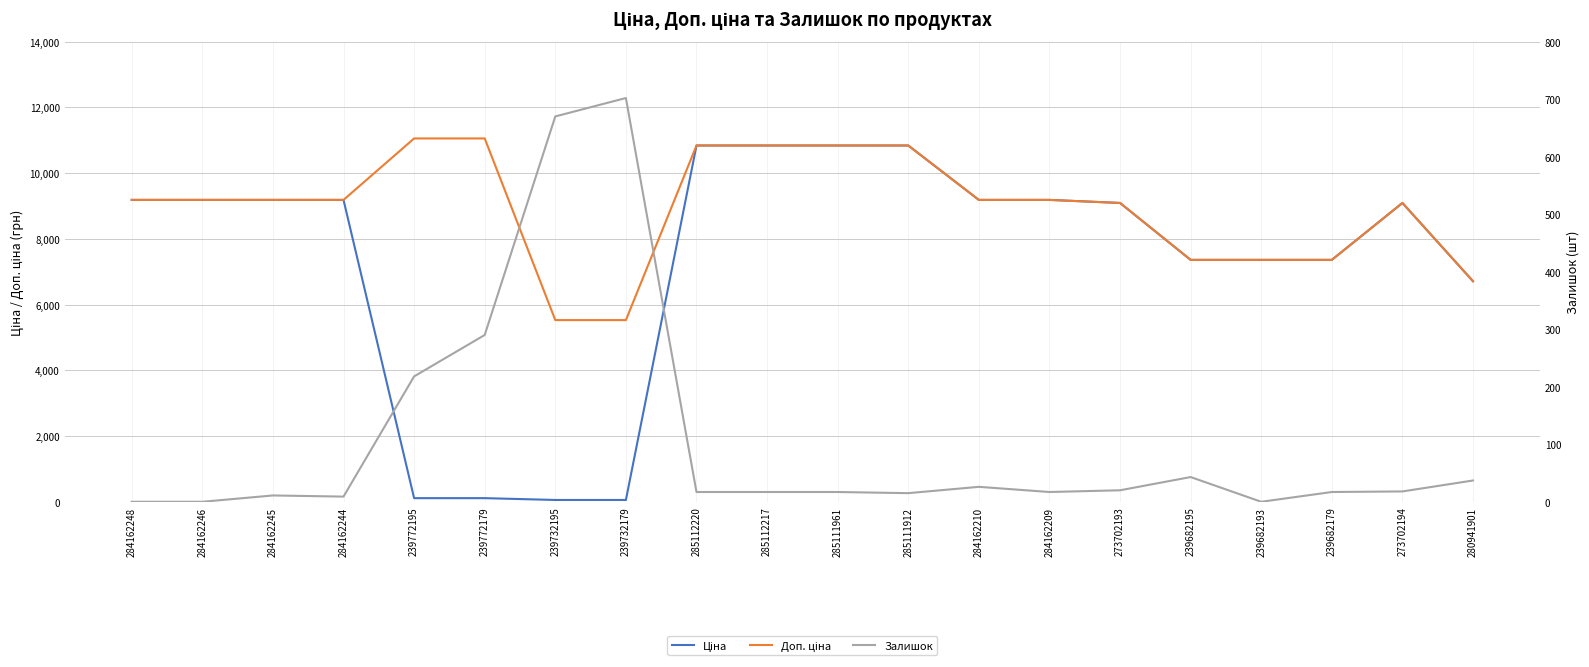

What position from the left is 273702193?

15